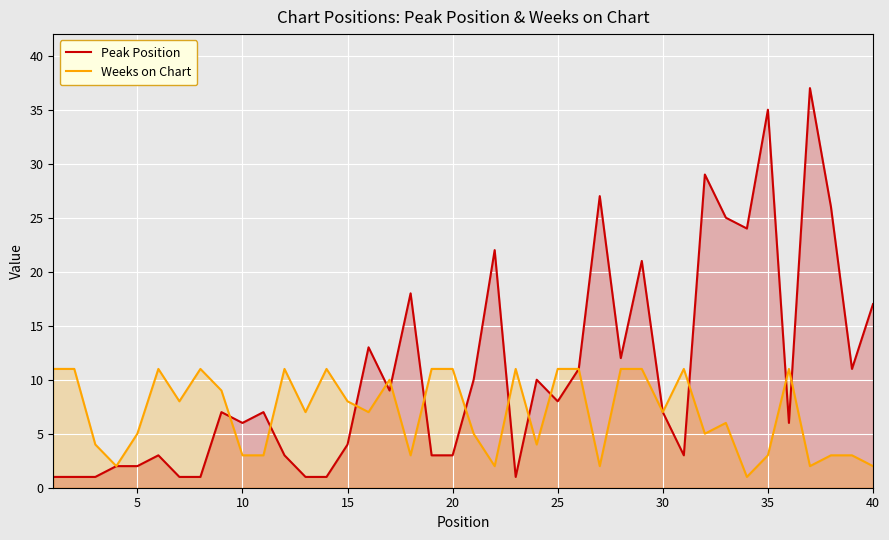

Does the chart display data point markers on the line(s)?

No